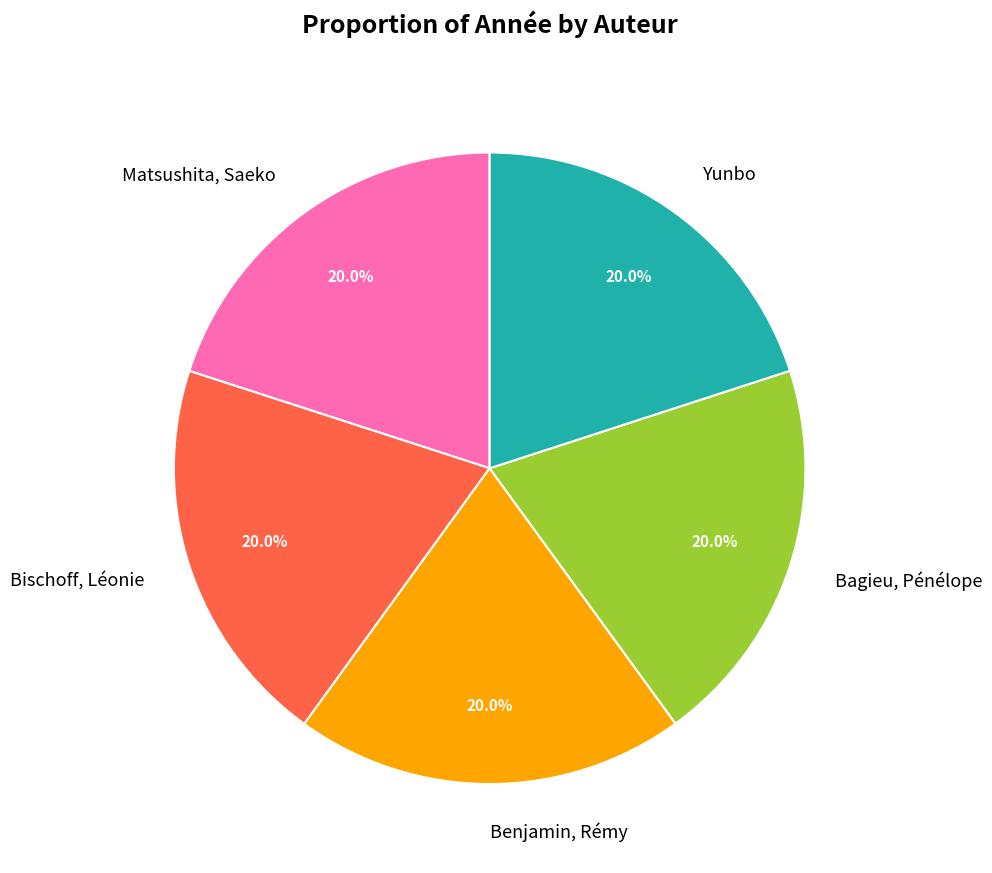

To the nearest percent, what percentage of the pie is Bischoff, Léonie?

20%